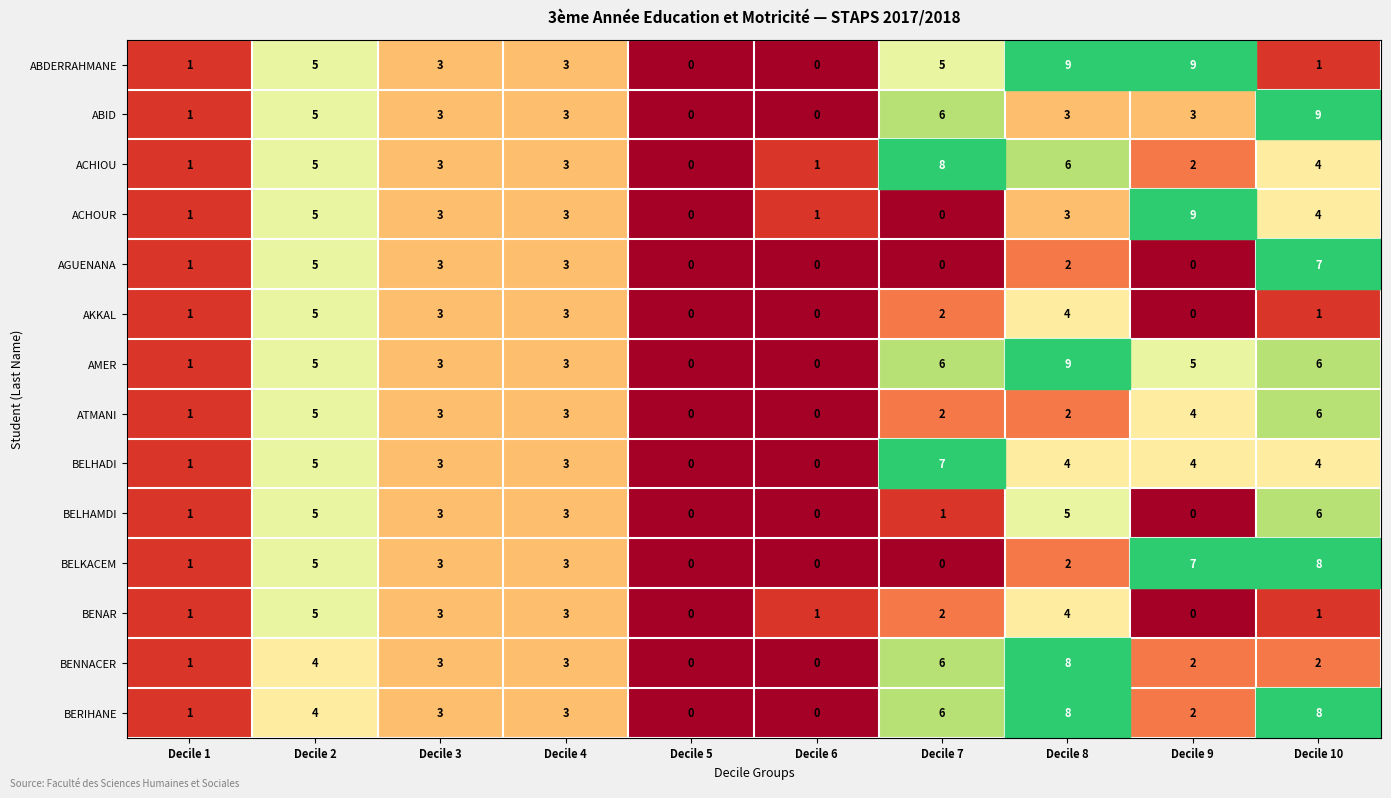

What is the greatest value displayed?

9